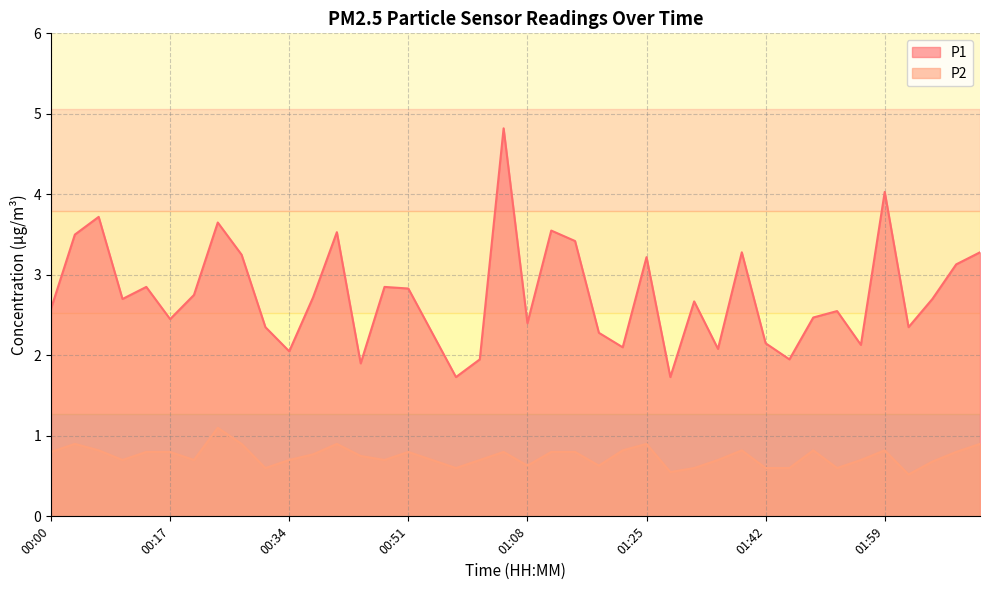

The value of P1 at 00:55 is 3.5. True or false?

False